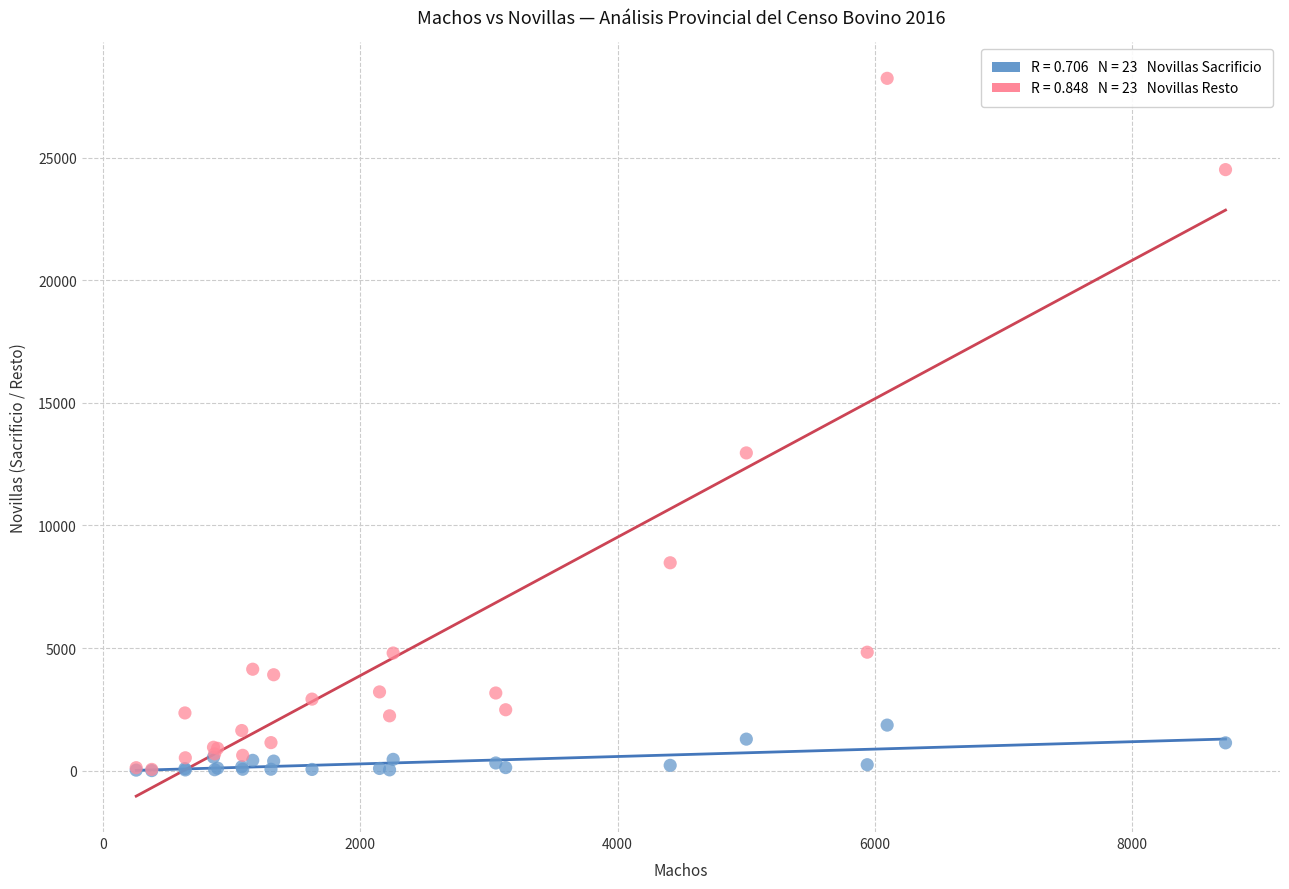

Across all series, what Y value is closest to 14120?

12959.4